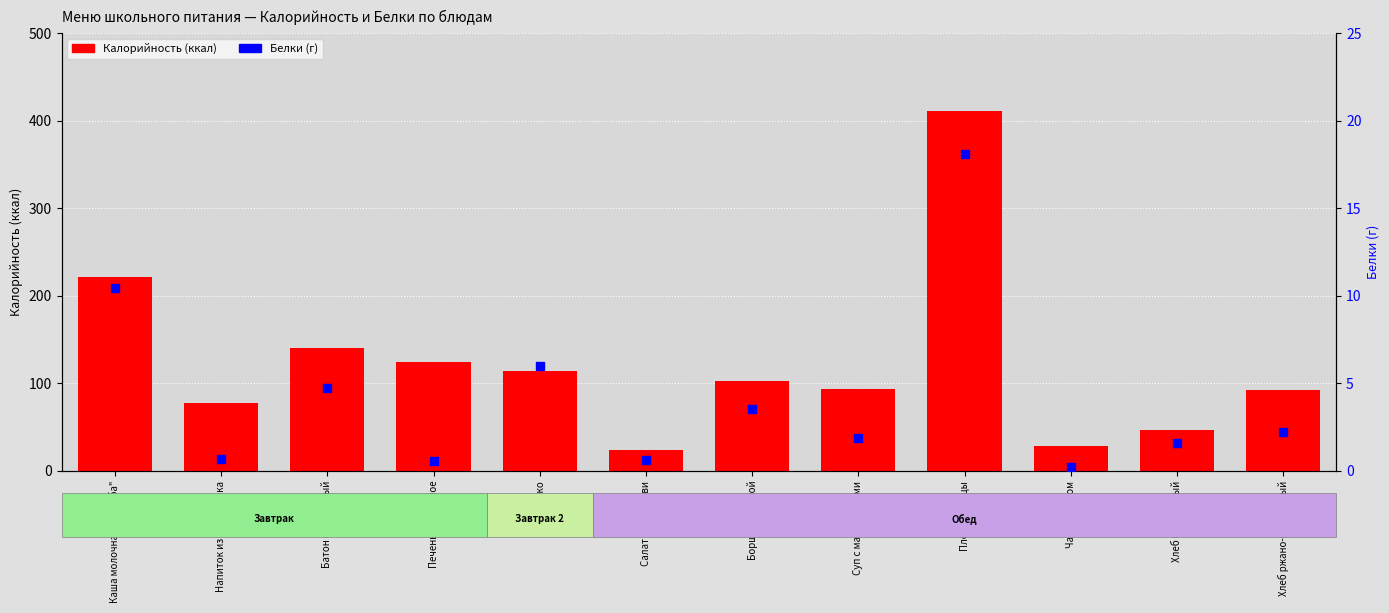

What are all the series names shown in the legend?

Калорийность (ккал), Белки (г)